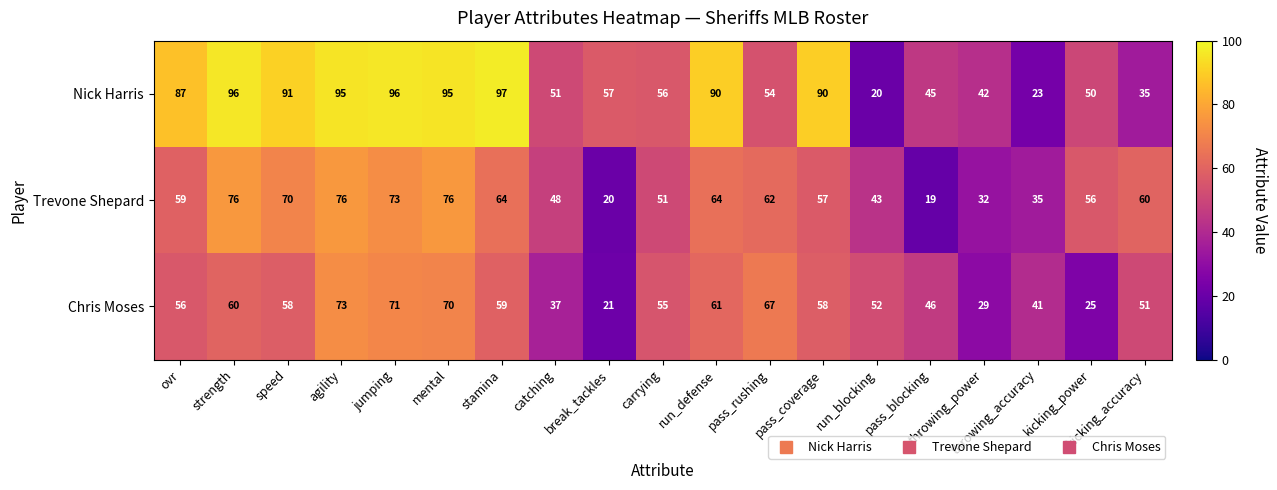

At jumping, list the series in order from largest to smallest.

Nick Harris, Trevone Shepard, Chris Moses